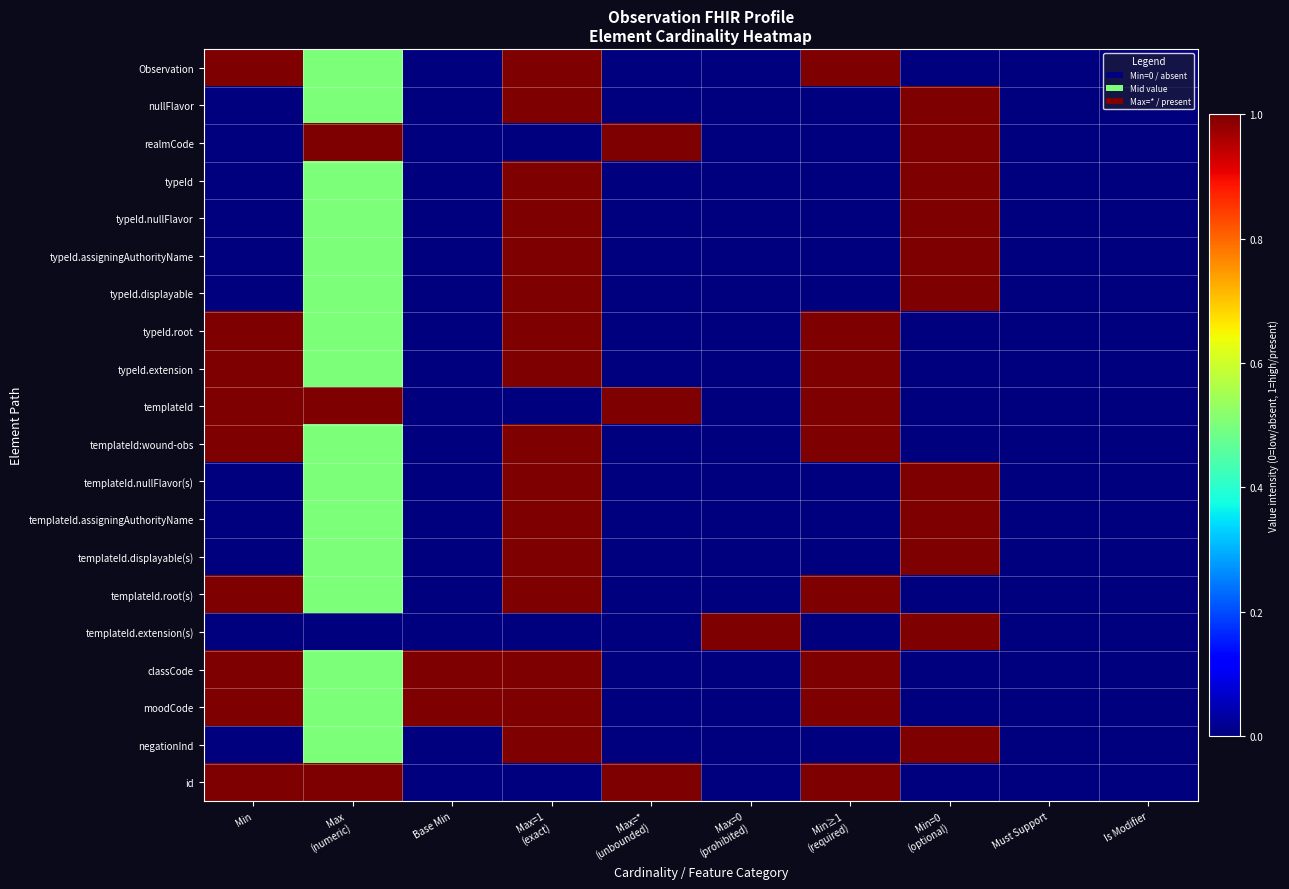

Reading left to right, what are all the values shown in this chart?

Observation: Min=1.0	Max
(numeric)=0.5	Base Min=0.0	Max=1
(exact)=1.0	Max=*
(unbounded)=0.0	Max=0
(prohibited)=0.0	Min≥1
(required)=1.0	Min=0
(optional)=0.0	Must Support=0.0	Is Modifier=0.0
nullFlavor: Min=0.0	Max
(numeric)=0.5	Base Min=0.0	Max=1
(exact)=1.0	Max=*
(unbounded)=0.0	Max=0
(prohibited)=0.0	Min≥1
(required)=0.0	Min=0
(optional)=1.0	Must Support=0.0	Is Modifier=0.0
realmCode: Min=0.0	Max
(numeric)=1.0	Base Min=0.0	Max=1
(exact)=0.0	Max=*
(unbounded)=1.0	Max=0
(prohibited)=0.0	Min≥1
(required)=0.0	Min=0
(optional)=1.0	Must Support=0.0	Is Modifier=0.0
typeId: Min=0.0	Max
(numeric)=0.5	Base Min=0.0	Max=1
(exact)=1.0	Max=*
(unbounded)=0.0	Max=0
(prohibited)=0.0	Min≥1
(required)=0.0	Min=0
(optional)=1.0	Must Support=0.0	Is Modifier=0.0
typeId.nullFlavor: Min=0.0	Max
(numeric)=0.5	Base Min=0.0	Max=1
(exact)=1.0	Max=*
(unbounded)=0.0	Max=0
(prohibited)=0.0	Min≥1
(required)=0.0	Min=0
(optional)=1.0	Must Support=0.0	Is Modifier=0.0
typeId.assigningAuthorityName: Min=0.0	Max
(numeric)=0.5	Base Min=0.0	Max=1
(exact)=1.0	Max=*
(unbounded)=0.0	Max=0
(prohibited)=0.0	Min≥1
(required)=0.0	Min=0
(optional)=1.0	Must Support=0.0	Is Modifier=0.0
typeId.displayable: Min=0.0	Max
(numeric)=0.5	Base Min=0.0	Max=1
(exact)=1.0	Max=*
(unbounded)=0.0	Max=0
(prohibited)=0.0	Min≥1
(required)=0.0	Min=0
(optional)=1.0	Must Support=0.0	Is Modifier=0.0
typeId.root: Min=1.0	Max
(numeric)=0.5	Base Min=0.0	Max=1
(exact)=1.0	Max=*
(unbounded)=0.0	Max=0
(prohibited)=0.0	Min≥1
(required)=1.0	Min=0
(optional)=0.0	Must Support=0.0	Is Modifier=0.0
typeId.extension: Min=1.0	Max
(numeric)=0.5	Base Min=0.0	Max=1
(exact)=1.0	Max=*
(unbounded)=0.0	Max=0
(prohibited)=0.0	Min≥1
(required)=1.0	Min=0
(optional)=0.0	Must Support=0.0	Is Modifier=0.0
templateId: Min=1.0	Max
(numeric)=1.0	Base Min=0.0	Max=1
(exact)=0.0	Max=*
(unbounded)=1.0	Max=0
(prohibited)=0.0	Min≥1
(required)=1.0	Min=0
(optional)=0.0	Must Support=0.0	Is Modifier=0.0
templateId:wound-obs: Min=1.0	Max
(numeric)=0.5	Base Min=0.0	Max=1
(exact)=1.0	Max=*
(unbounded)=0.0	Max=0
(prohibited)=0.0	Min≥1
(required)=1.0	Min=0
(optional)=0.0	Must Support=0.0	Is Modifier=0.0
templateId.nullFlavor(s): Min=0.0	Max
(numeric)=0.5	Base Min=0.0	Max=1
(exact)=1.0	Max=*
(unbounded)=0.0	Max=0
(prohibited)=0.0	Min≥1
(required)=0.0	Min=0
(optional)=1.0	Must Support=0.0	Is Modifier=0.0
templateId.assigningAuthorityName: Min=0.0	Max
(numeric)=0.5	Base Min=0.0	Max=1
(exact)=1.0	Max=*
(unbounded)=0.0	Max=0
(prohibited)=0.0	Min≥1
(required)=0.0	Min=0
(optional)=1.0	Must Support=0.0	Is Modifier=0.0
templateId.displayable(s): Min=0.0	Max
(numeric)=0.5	Base Min=0.0	Max=1
(exact)=1.0	Max=*
(unbounded)=0.0	Max=0
(prohibited)=0.0	Min≥1
(required)=0.0	Min=0
(optional)=1.0	Must Support=0.0	Is Modifier=0.0
templateId.root(s): Min=1.0	Max
(numeric)=0.5	Base Min=0.0	Max=1
(exact)=1.0	Max=*
(unbounded)=0.0	Max=0
(prohibited)=0.0	Min≥1
(required)=1.0	Min=0
(optional)=0.0	Must Support=0.0	Is Modifier=0.0
templateId.extension(s): Min=0.0	Max
(numeric)=0.0	Base Min=0.0	Max=1
(exact)=0.0	Max=*
(unbounded)=0.0	Max=0
(prohibited)=1.0	Min≥1
(required)=0.0	Min=0
(optional)=1.0	Must Support=0.0	Is Modifier=0.0
classCode: Min=1.0	Max
(numeric)=0.5	Base Min=1.0	Max=1
(exact)=1.0	Max=*
(unbounded)=0.0	Max=0
(prohibited)=0.0	Min≥1
(required)=1.0	Min=0
(optional)=0.0	Must Support=0.0	Is Modifier=0.0
moodCode: Min=1.0	Max
(numeric)=0.5	Base Min=1.0	Max=1
(exact)=1.0	Max=*
(unbounded)=0.0	Max=0
(prohibited)=0.0	Min≥1
(required)=1.0	Min=0
(optional)=0.0	Must Support=0.0	Is Modifier=0.0
negationInd: Min=0.0	Max
(numeric)=0.5	Base Min=0.0	Max=1
(exact)=1.0	Max=*
(unbounded)=0.0	Max=0
(prohibited)=0.0	Min≥1
(required)=0.0	Min=0
(optional)=1.0	Must Support=0.0	Is Modifier=0.0
id: Min=1.0	Max
(numeric)=1.0	Base Min=0.0	Max=1
(exact)=0.0	Max=*
(unbounded)=1.0	Max=0
(prohibited)=0.0	Min≥1
(required)=1.0	Min=0
(optional)=0.0	Must Support=0.0	Is Modifier=0.0